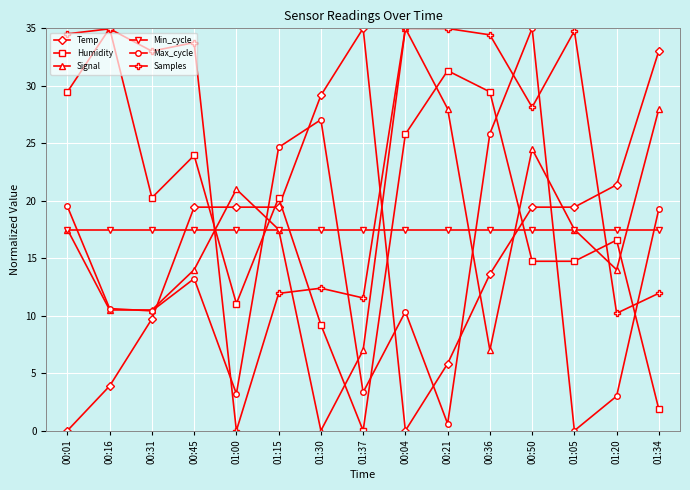

What is the sum of the Min_cycle values at 01:15 and 01:30?

35.0